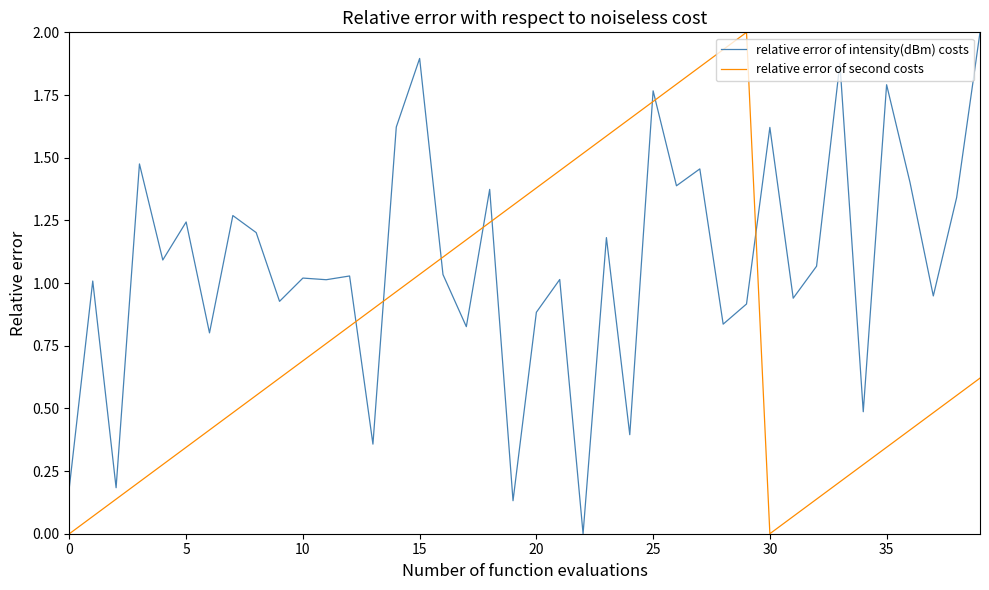

True or false: relative error of second costs has more than 2 interior local peaks.

False